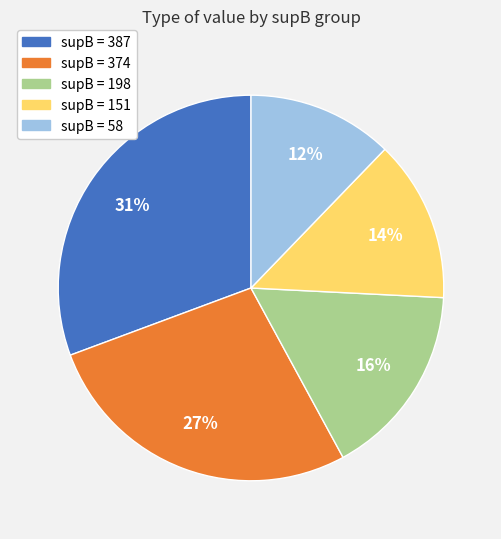

To the nearest percent, what is the average slice percentage?

20%